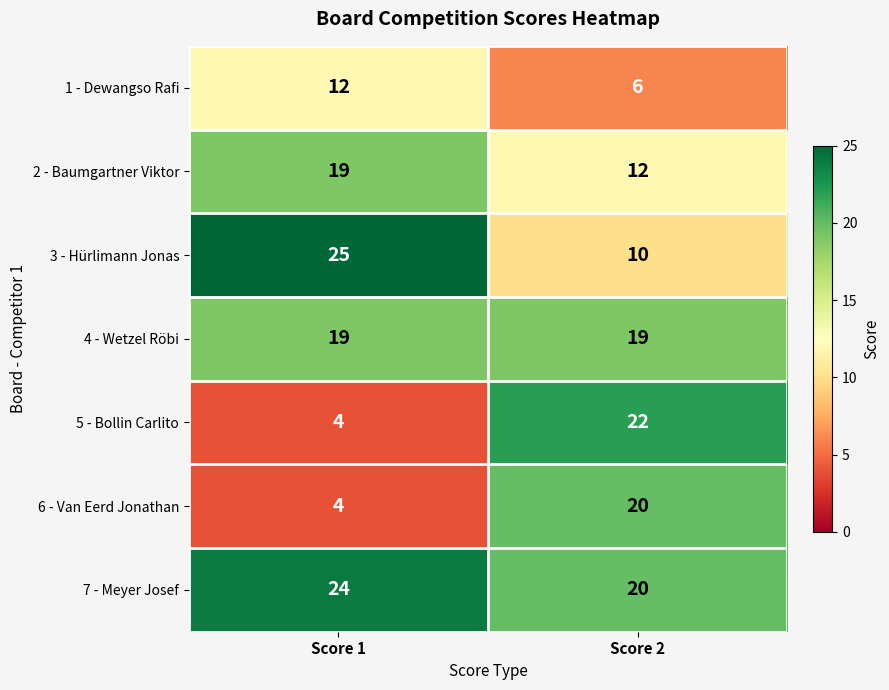

Is it true that 3 - Hürlimann Jonas equals 10 at Score 2?

True